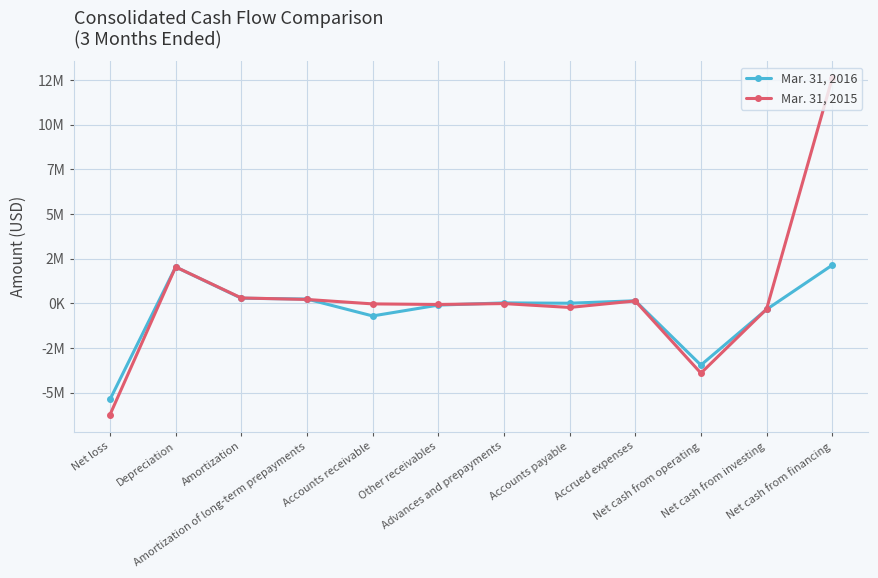

Is it true that Mar. 31, 2016 equals -102338 at Other receivables?

True